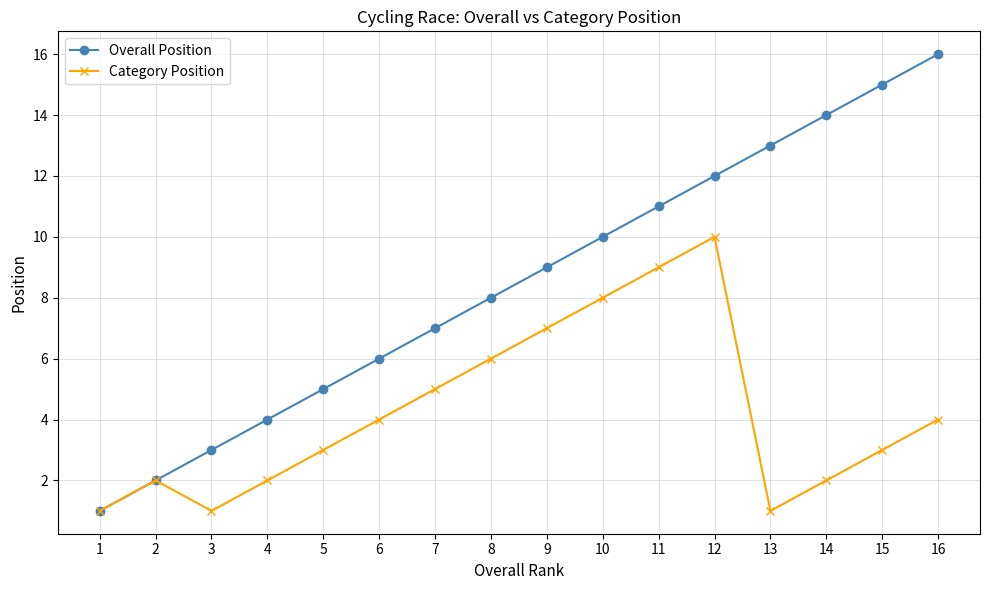

Rank the series by their maximum value, from lowest to highest.

Category Position, Overall Position